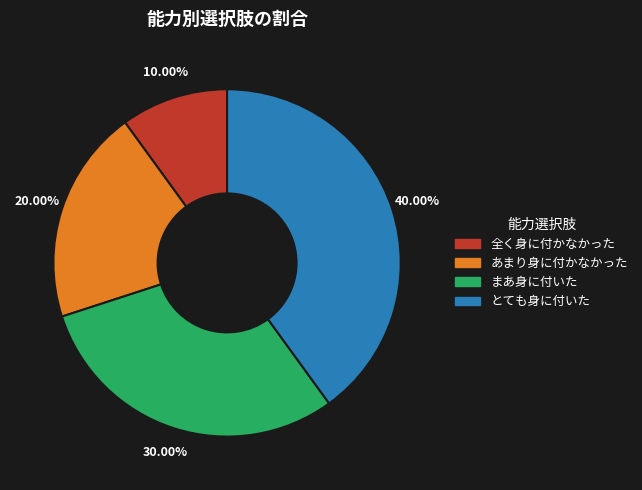

How many segments does this pie chart have?

4